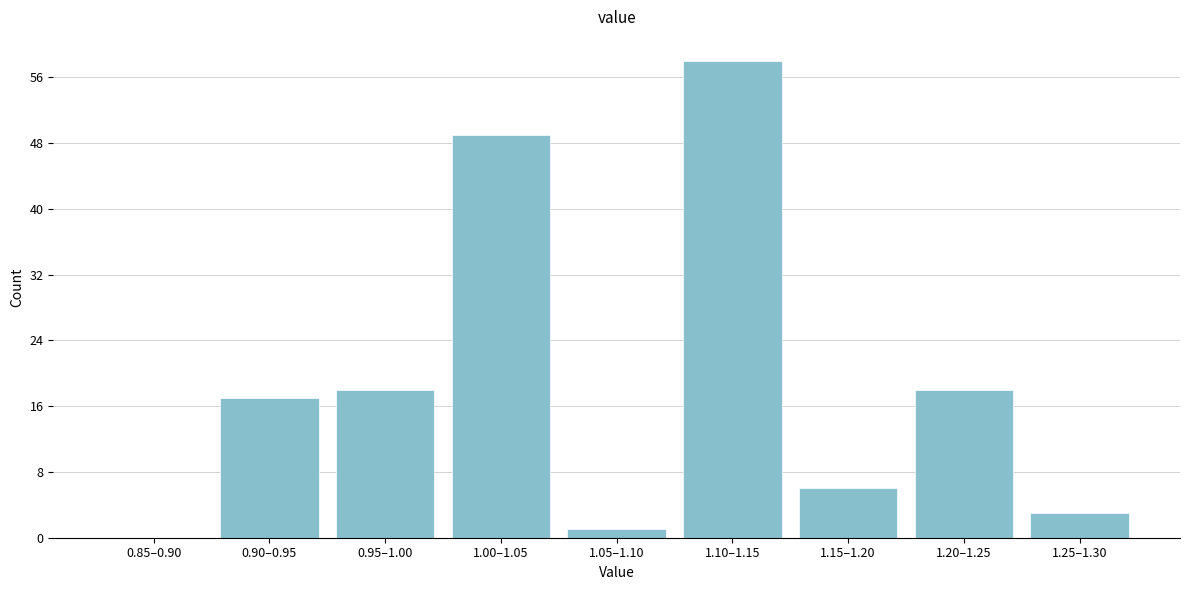

Reading right to left, what are all the values shown in this chart?

1.25–1.30=3	1.20–1.25=18	1.15–1.20=6	1.10–1.15=58	1.05–1.10=1	1.00–1.05=49	0.95–1.00=18	0.90–0.95=17	0.85–0.90=0